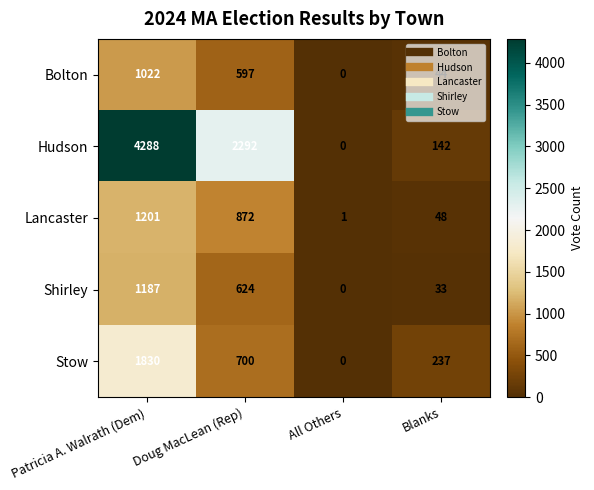

How many data points in Hudson are less than 2292?

2